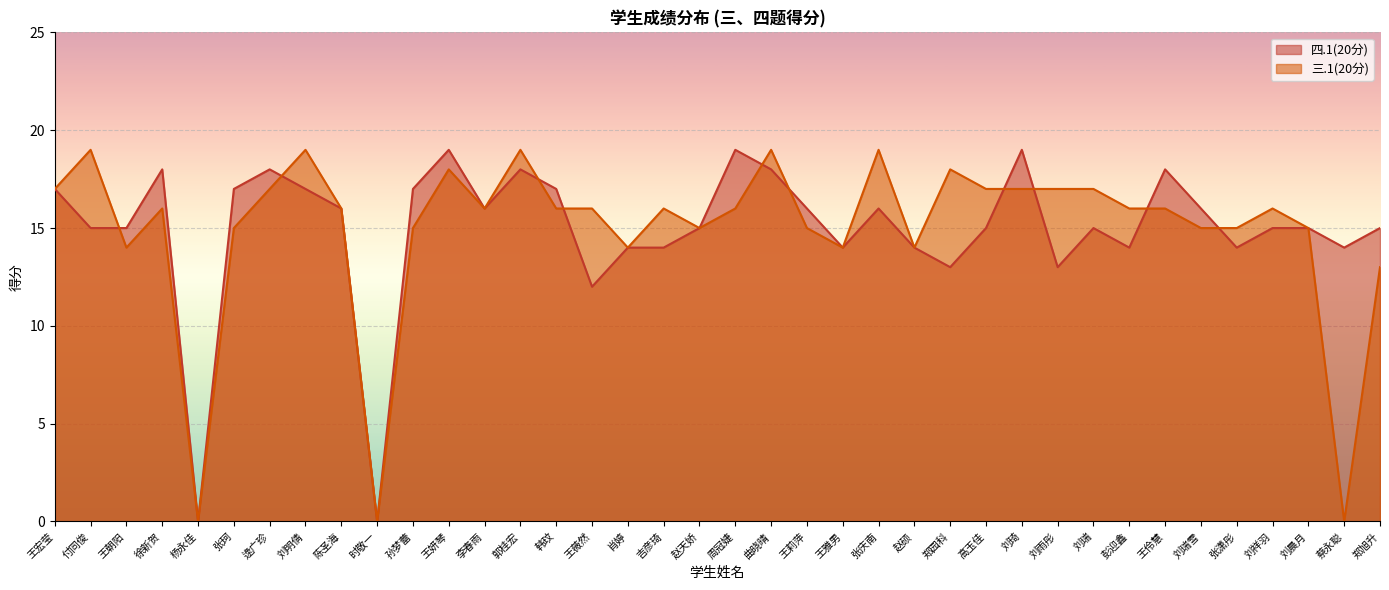

At which label does 四.1(20分) first exceed 15?

王宏莹